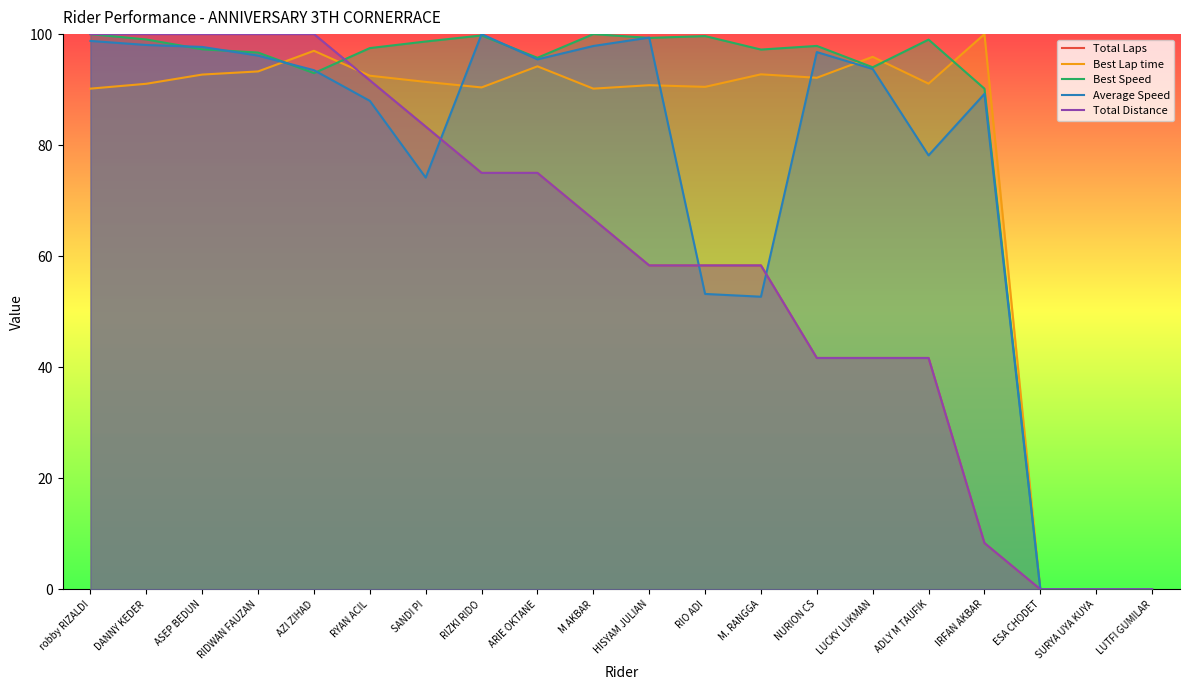

How many data points does each series have?

20